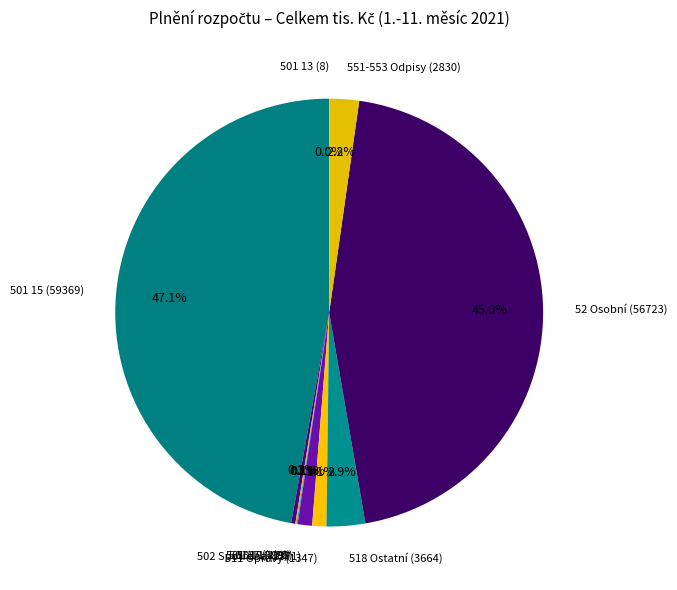

To the nearest percent, what is the difference between the largest and smallest slice percentages?

47%